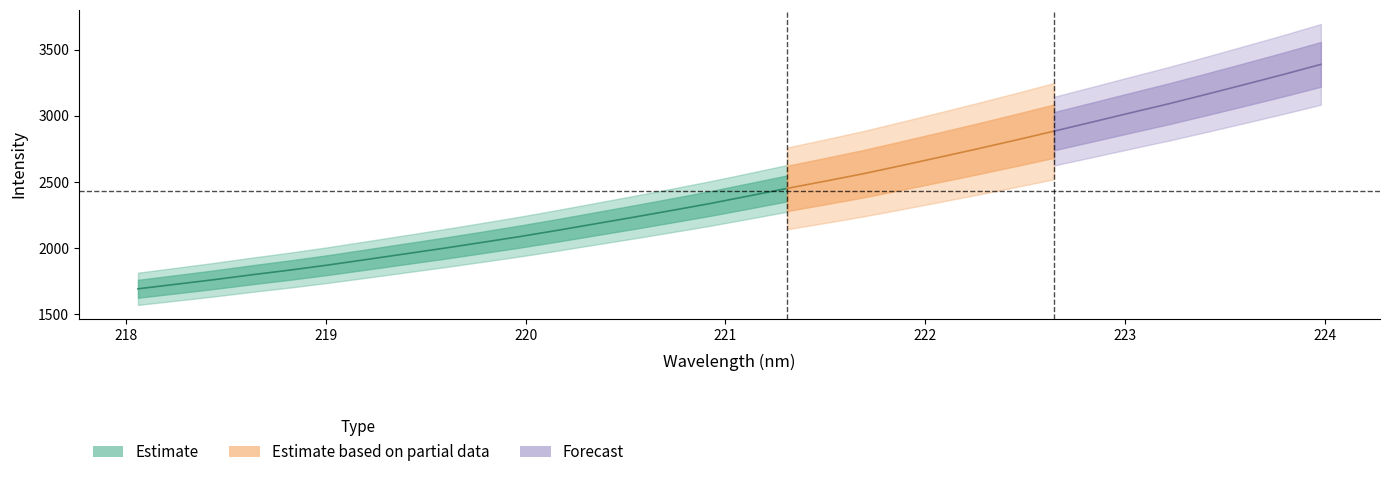

What is the value of the y_center point at the 17th from the left?

2394.6